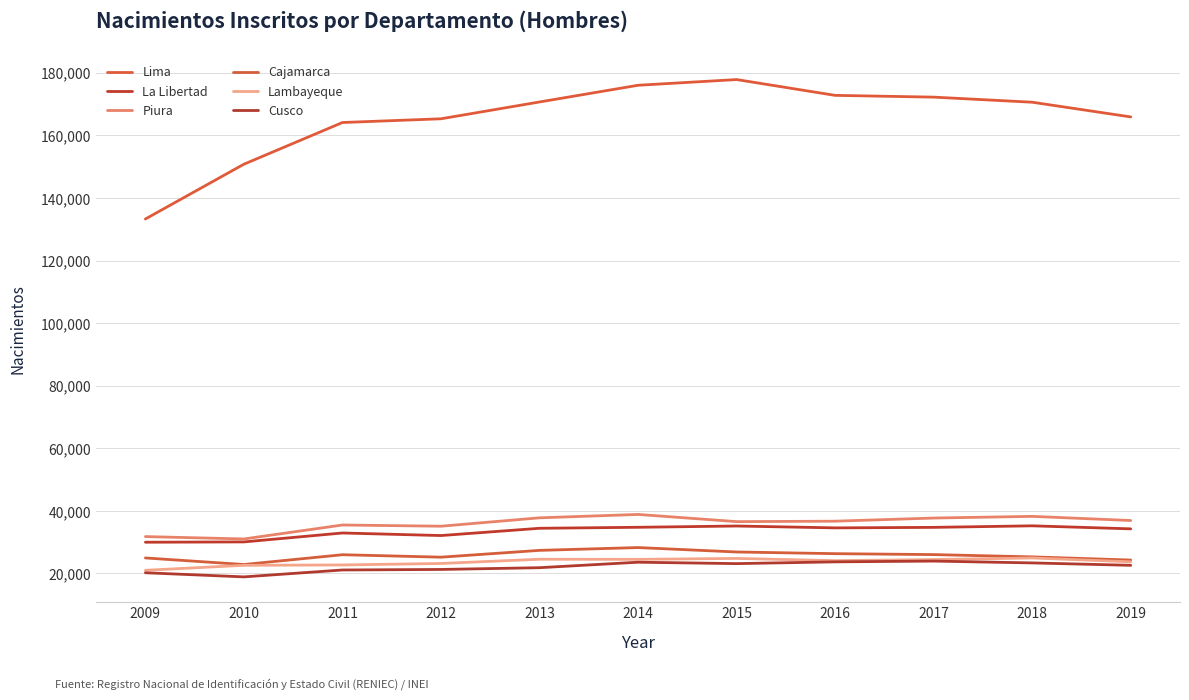

How many lines are shown in the chart?

6